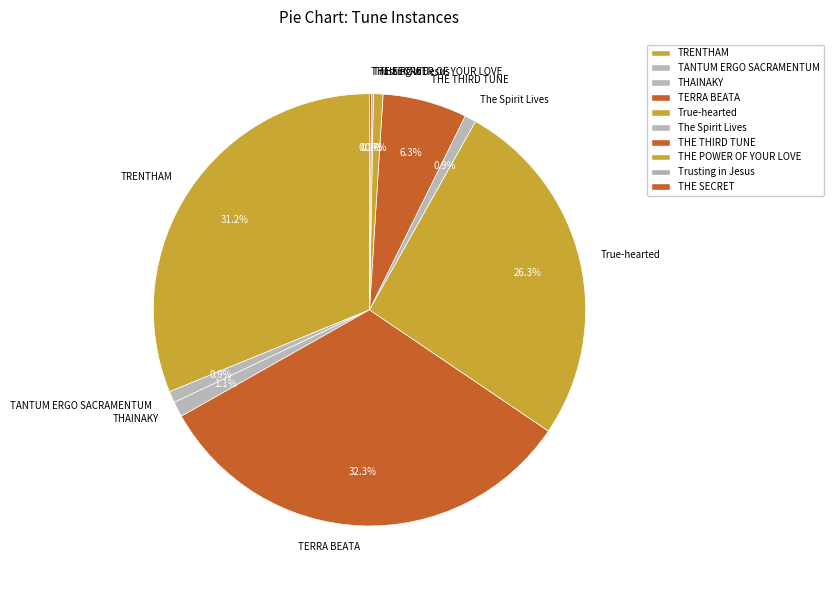

To the nearest percent, what is the average slice percentage?

10%